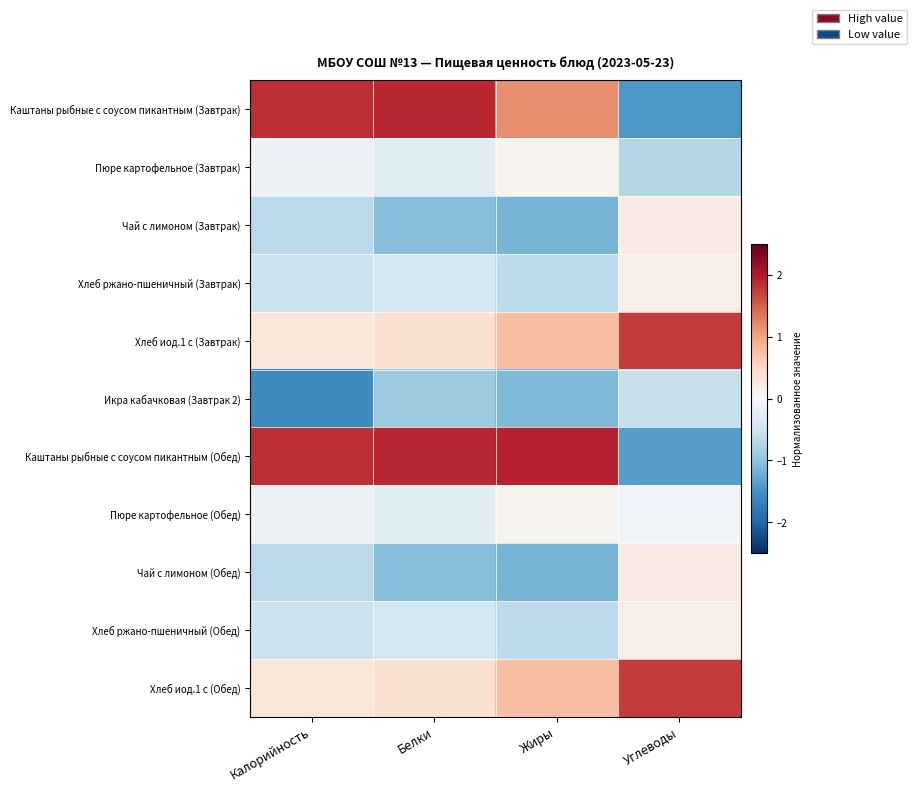

At which category does the chart reach its minimum across all series?

Калорийность